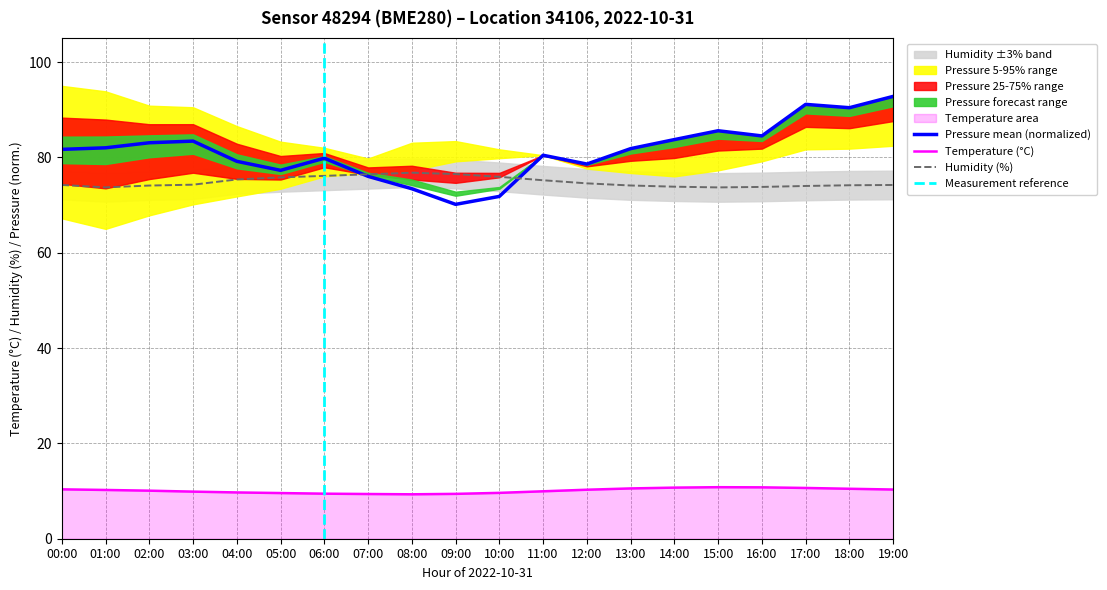

At which label does pressure_mean reach its minimum?

09:00